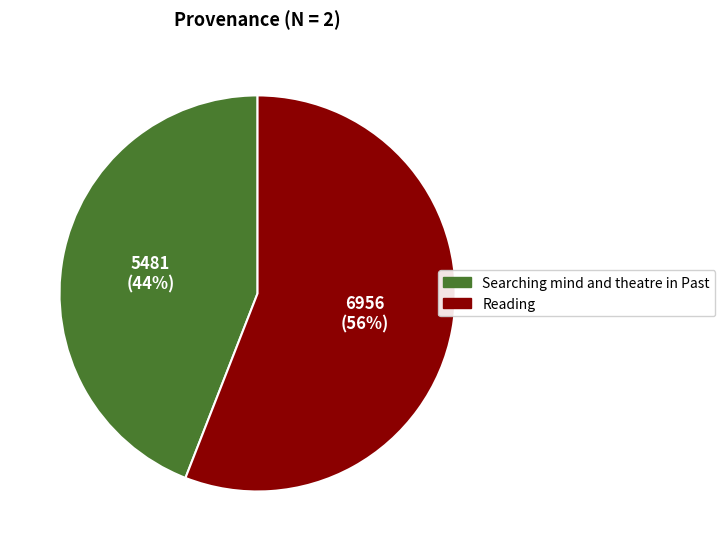

Which category has the smallest portion of the pie?

Searching mind and theatre in Past